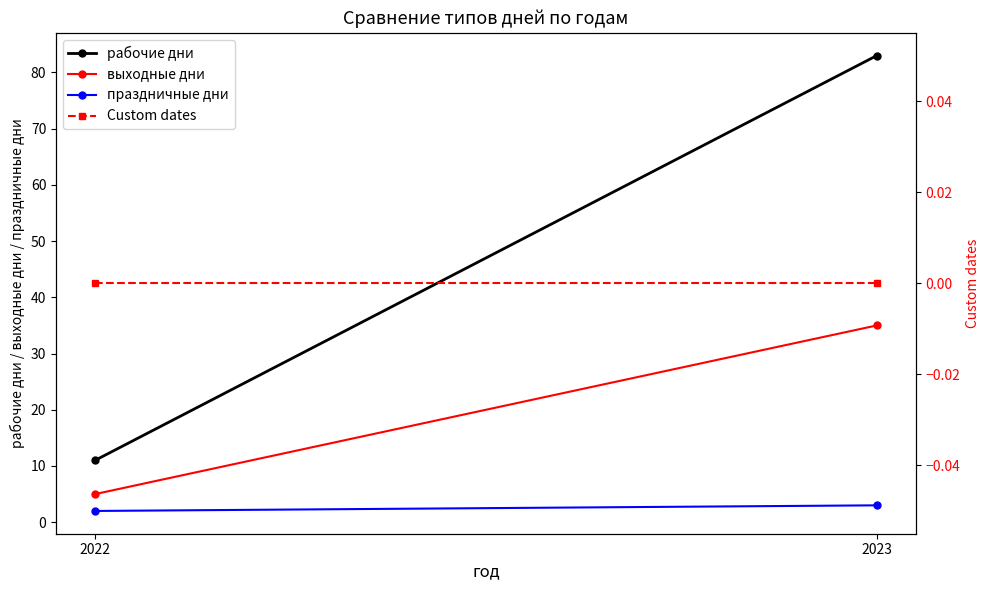

List the series in order of their peak value, highest first.

рабочие дни, выходные дни, праздничные дни, Custom dates